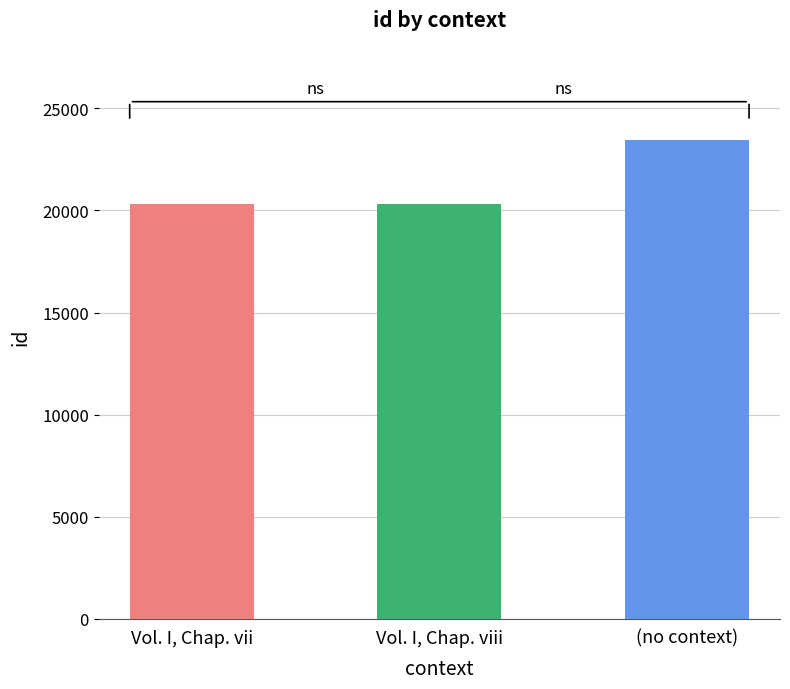

What value does the data have at Vol. I, Chap. viii?

20316